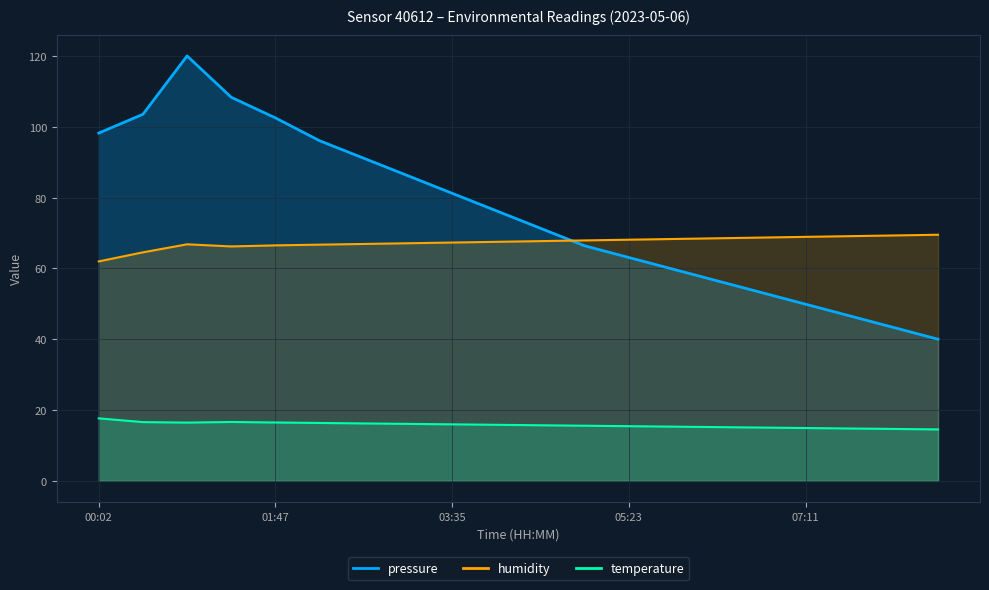

What is the spread (max minus min) of values at 00:02?

80.6